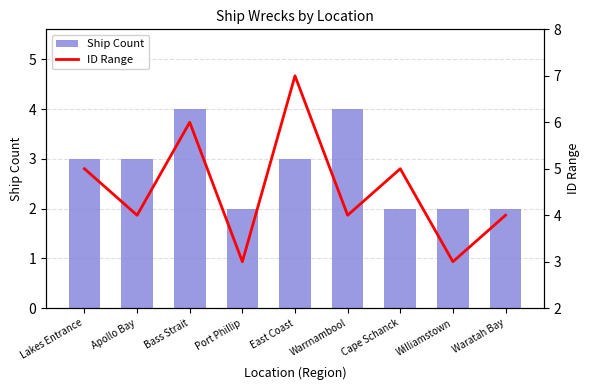

Reading right to left, transcribe all the data shown in this chart.

Ship Count: Waratah Bay=2	Williamstown=2	Cape Schanck=2	Warrnambool=4	East Coast=3	Port Phillip=2	Bass Strait=4	Apollo Bay=3	Lakes Entrance=3
ID Range: Waratah Bay=4	Williamstown=3	Cape Schanck=5	Warrnambool=4	East Coast=7	Port Phillip=3	Bass Strait=6	Apollo Bay=4	Lakes Entrance=5